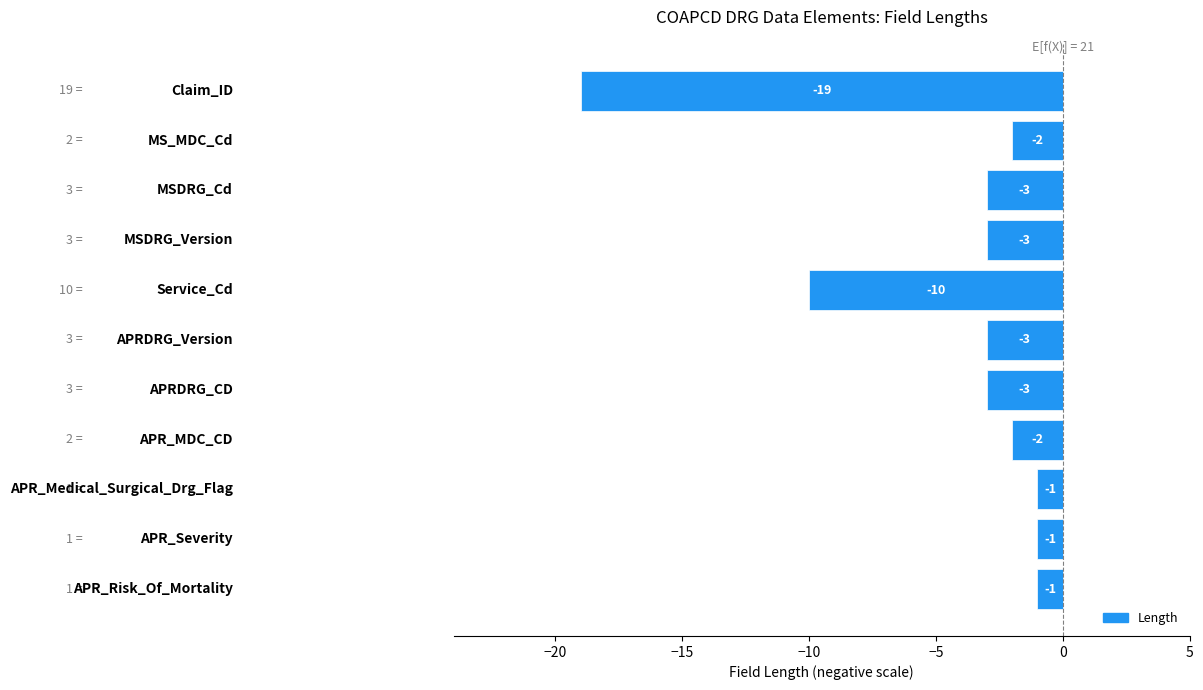

What is the sum of all values?

-48